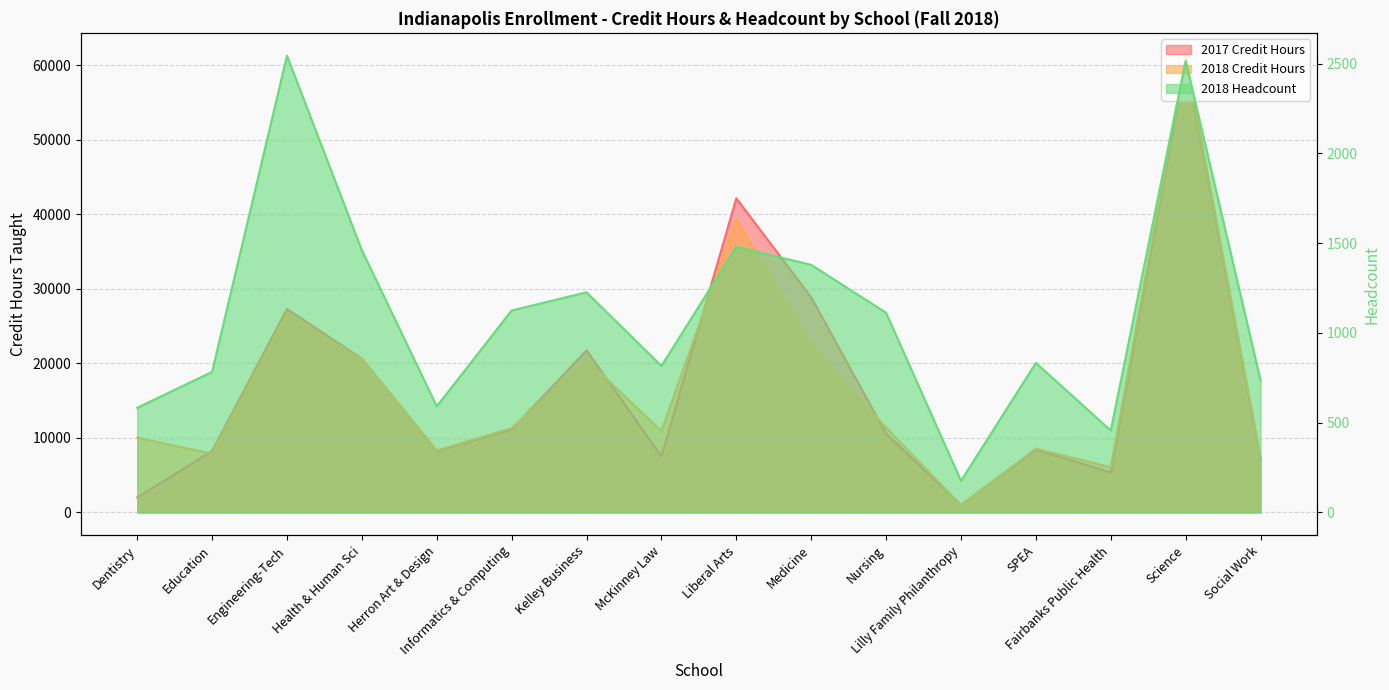

Which category has the lowest value across all series?

Lilly Family Philanthropy